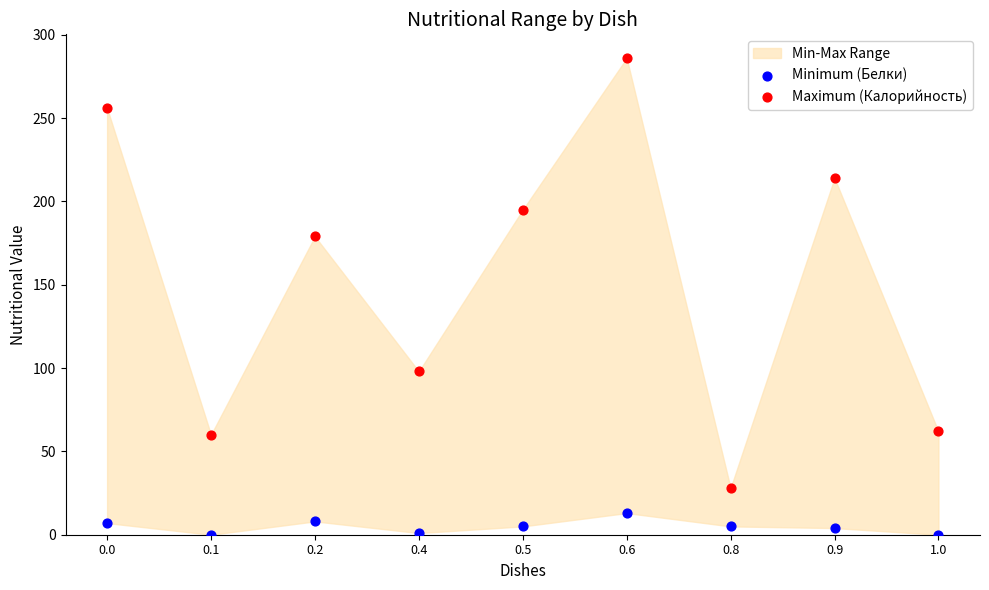

Across all data points, what is the range of Y values (max minus min)?

286